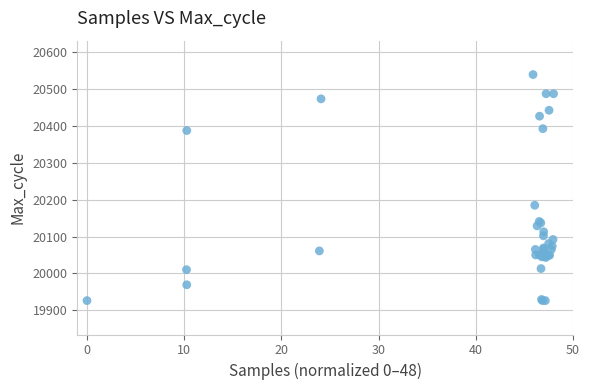

What Y value in the scatter plot is closest to 20233?

20185